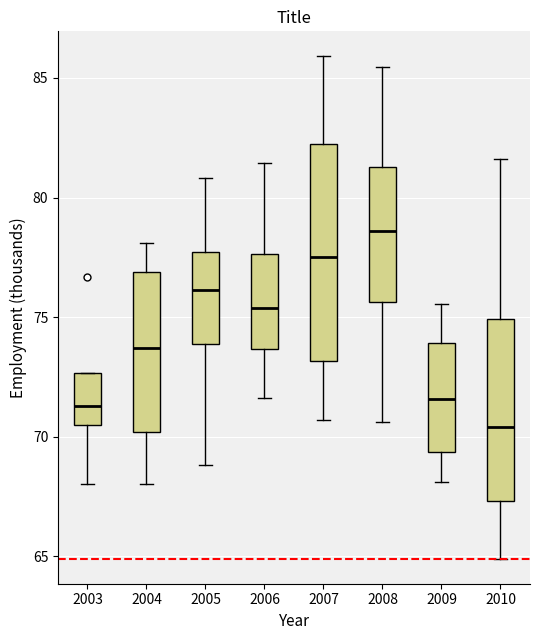

Comparing the boxes themselves (not the whiskers), which one is the tallest?

2007